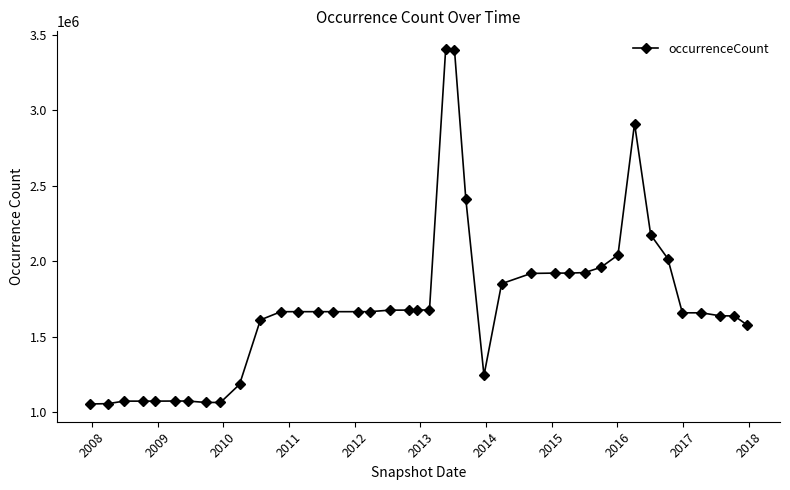

What is the sum of all values?

68440369